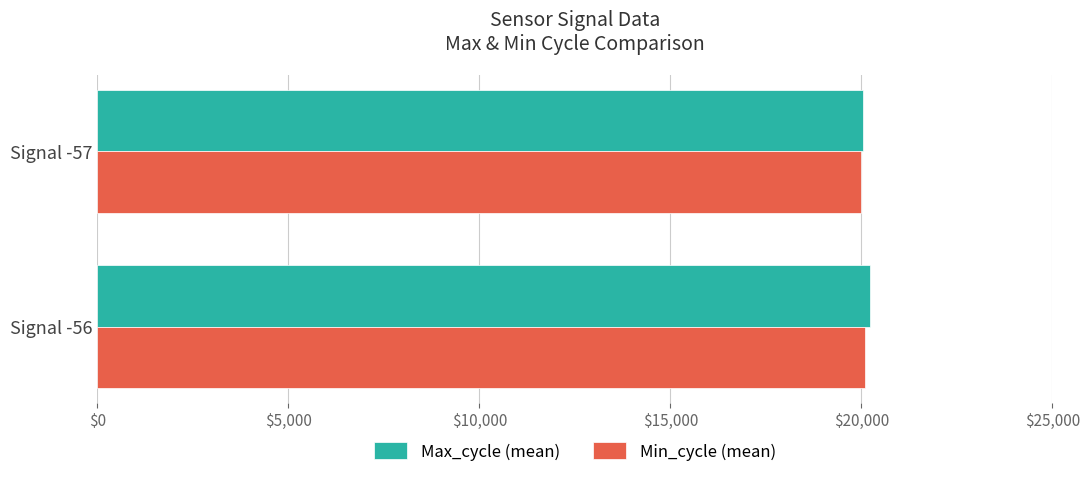

What is the smallest value displayed?

19980